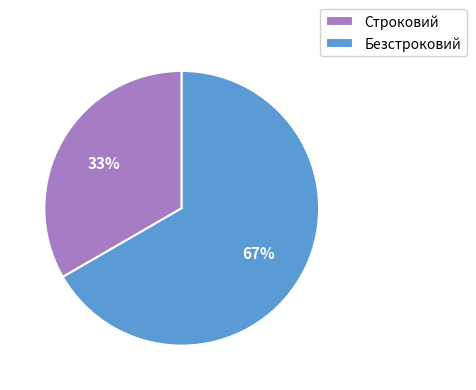

Which slice is the smallest?

Строковий